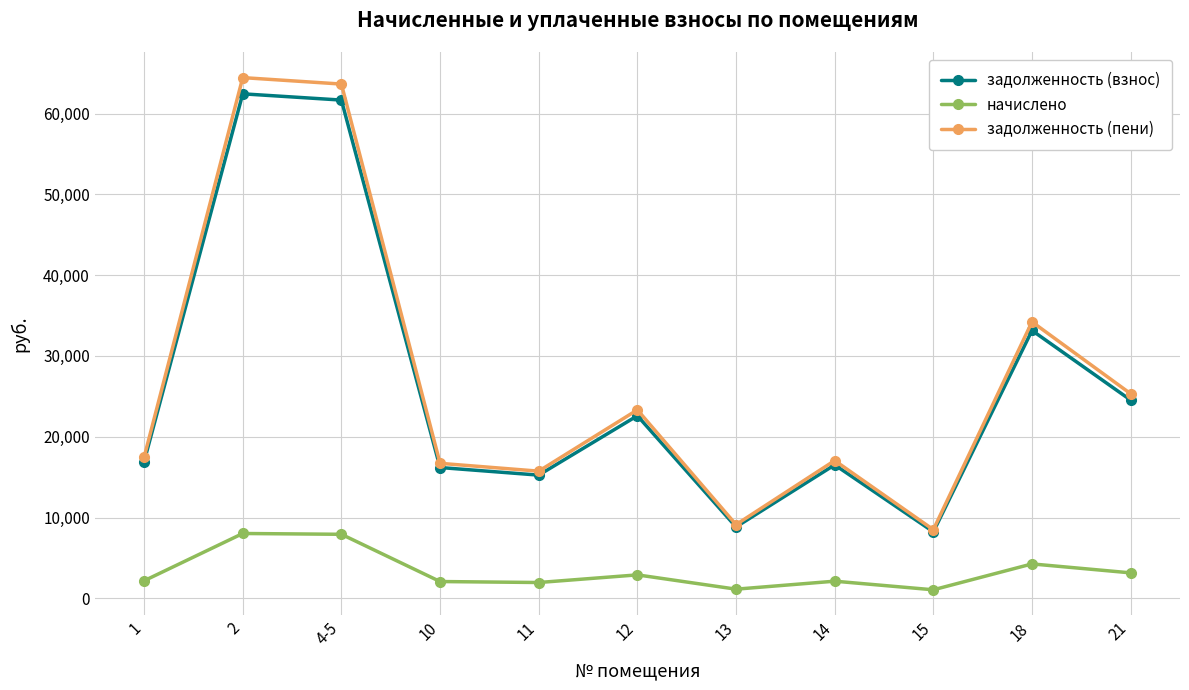

What is the label of the 3rd point from the left?

4-5